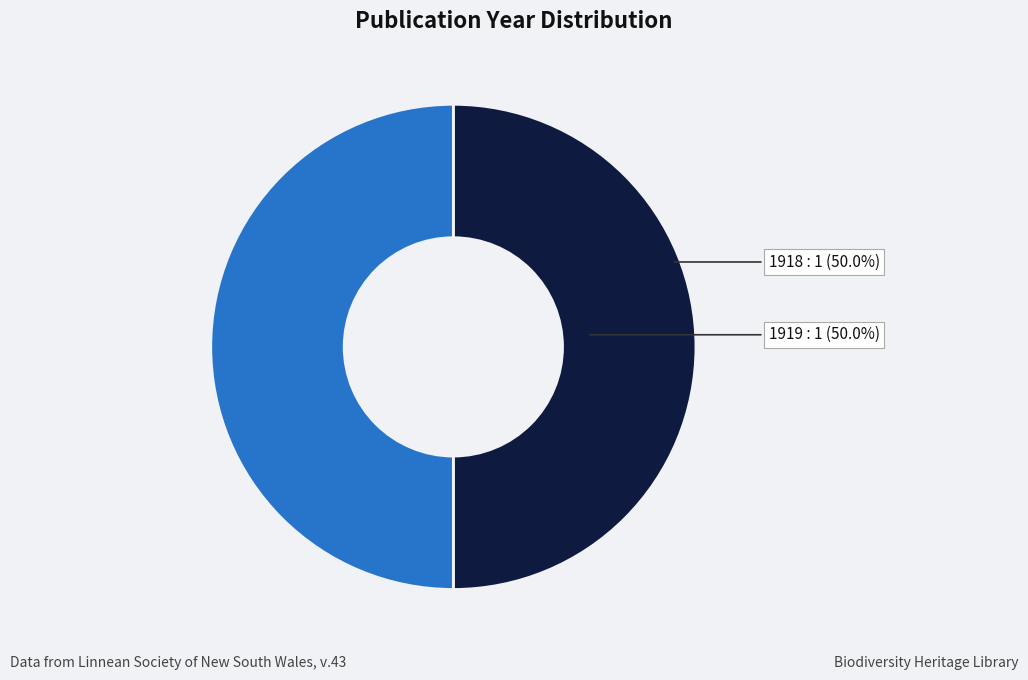

What percentage is the 1919 slice, to the nearest percent?

50%